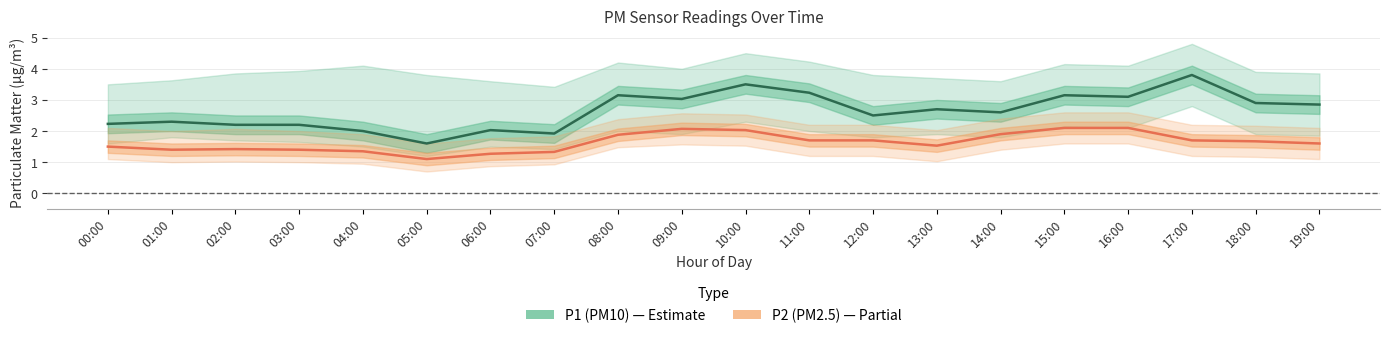

The value of P2 (PM2.5) at 19:00 is 1.6. True or false?

True